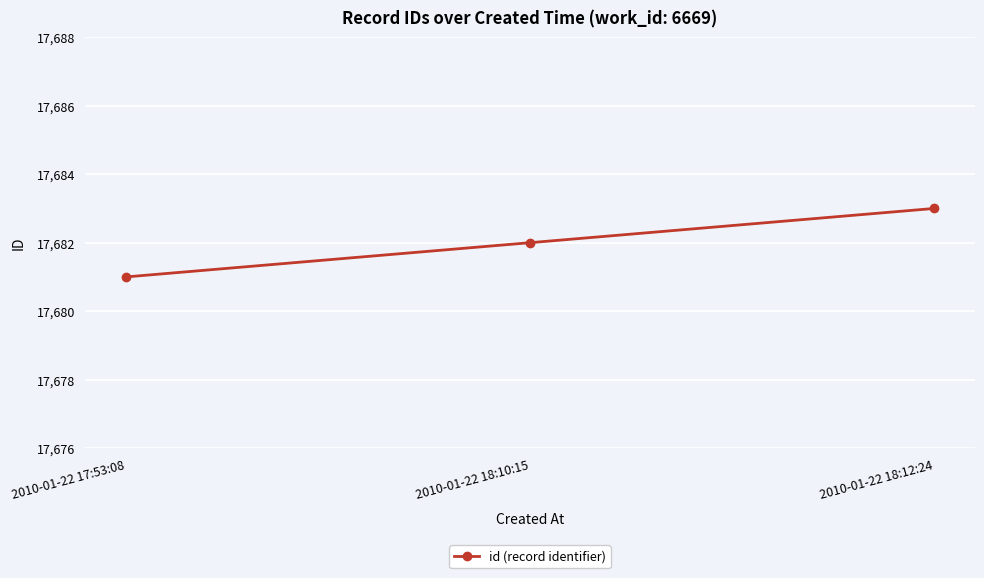

What is the sum of the values at 2010-01-22 18:12:24 and 2010-01-22 17:53:08?

35364